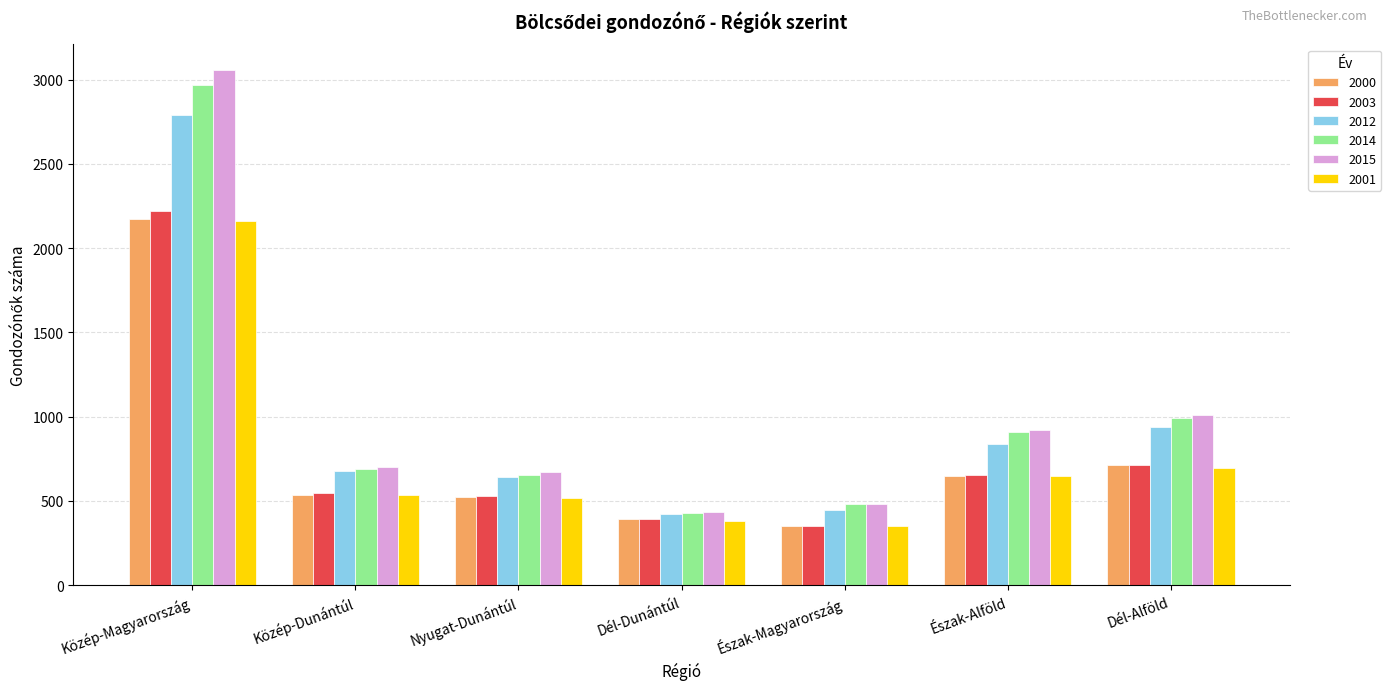

What is the smallest value displayed?

350.0